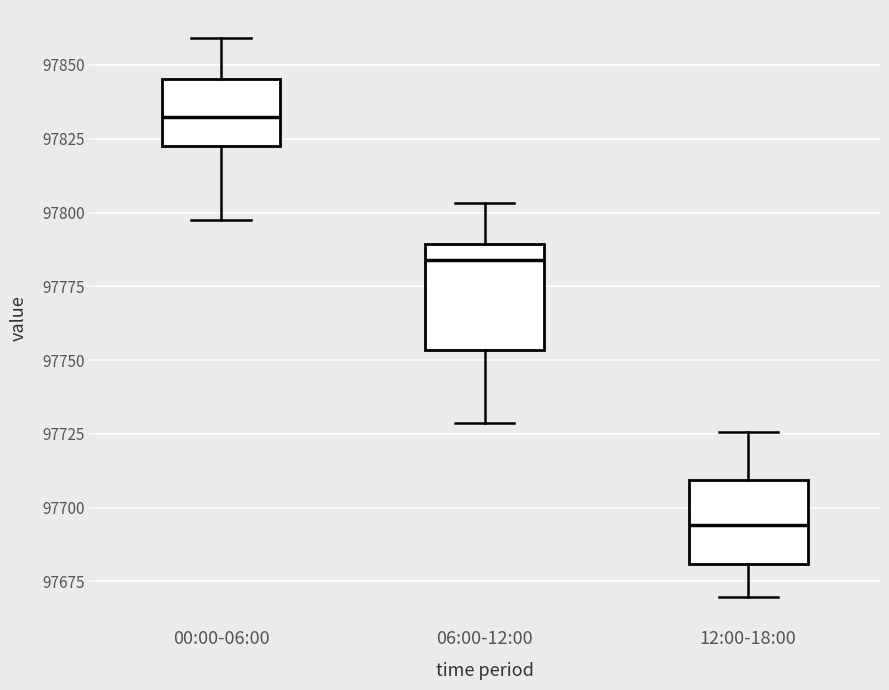

Which box is the tallest, from its lower edge to its upper edge?

06:00-12:00